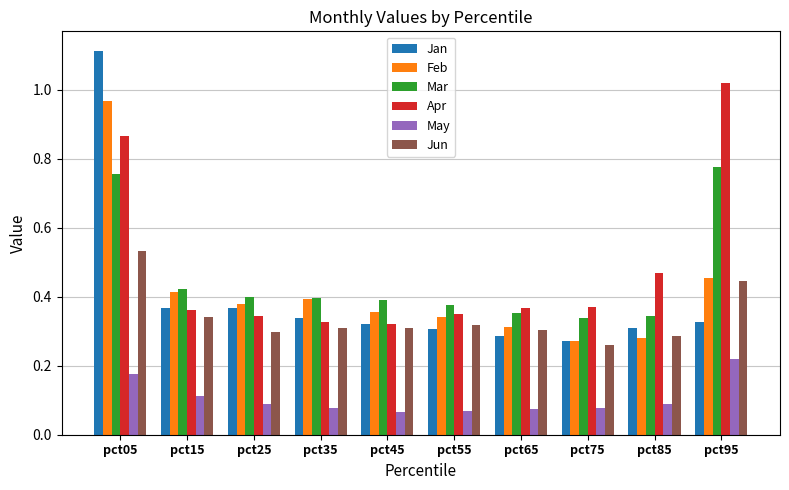

What are all the series names shown in the legend?

Jan, Feb, Mar, Apr, May, Jun